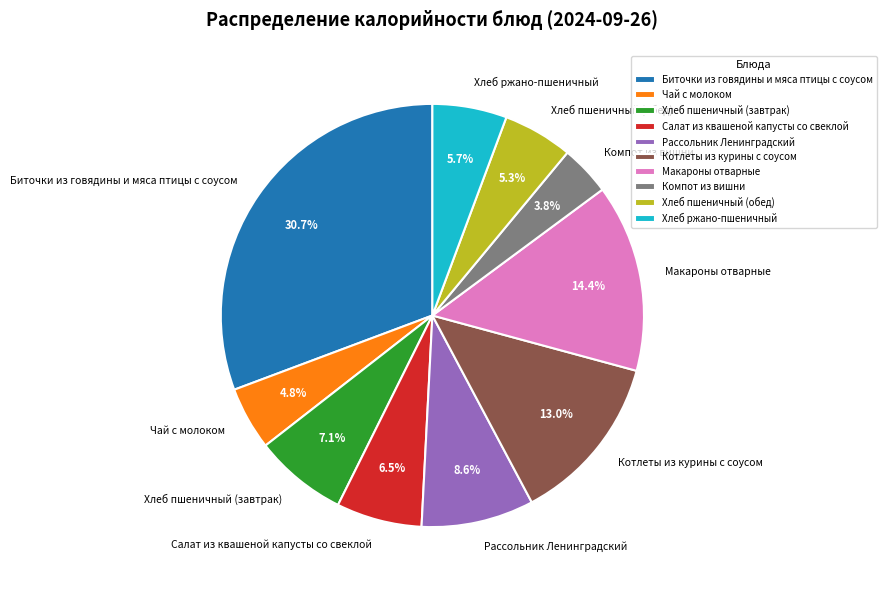

Is it true that Хлеб пшеничный (завтрак) is 7% of the pie?

True